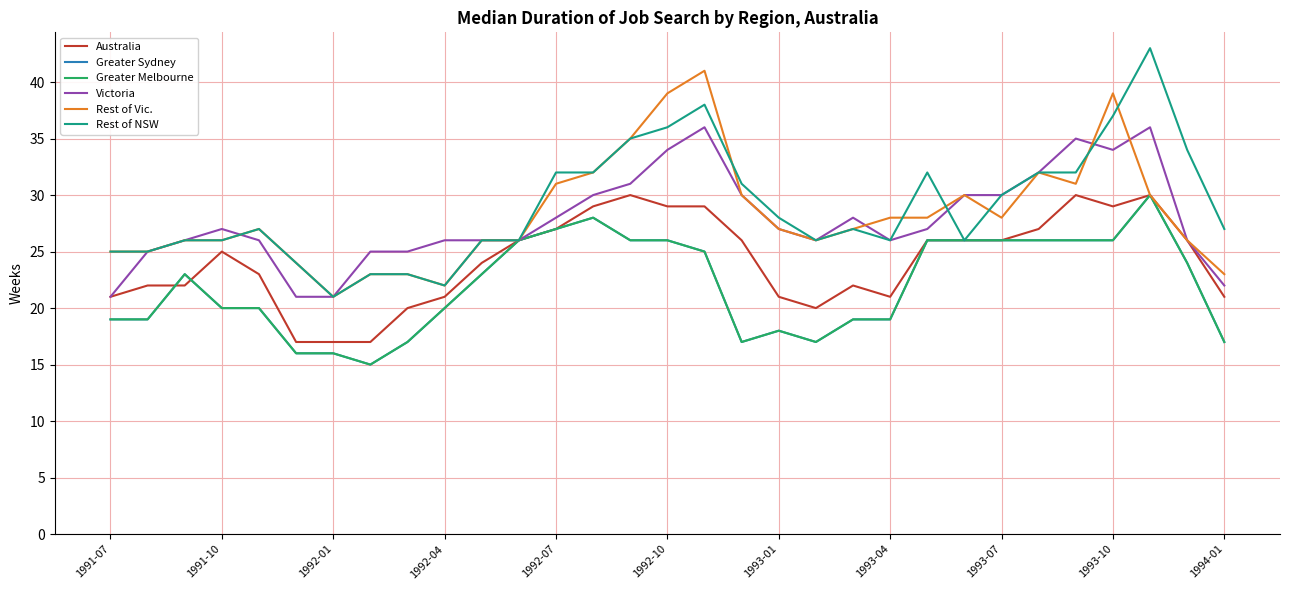

True or false: Greater Sydney has more than 2 points higher than both neighbors.

True